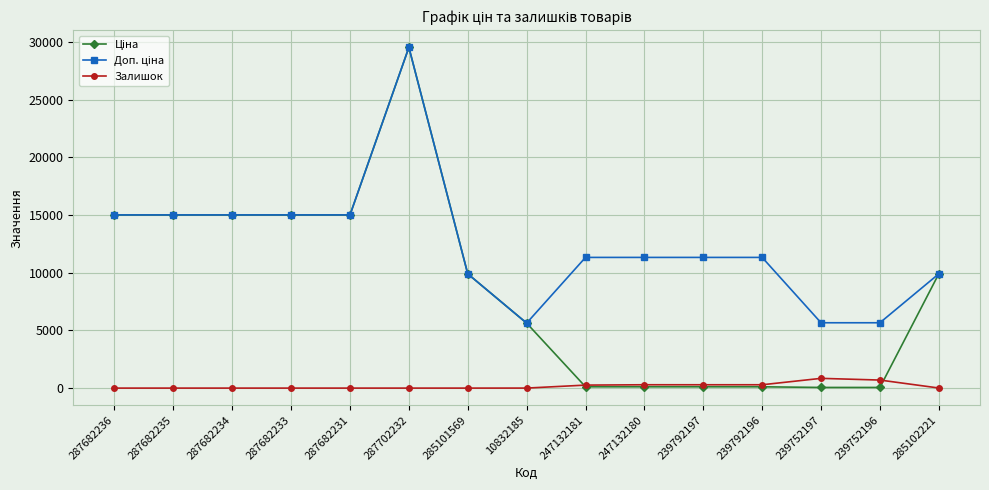

Is it true that Залишок equals 845.0 at 239752197?

True